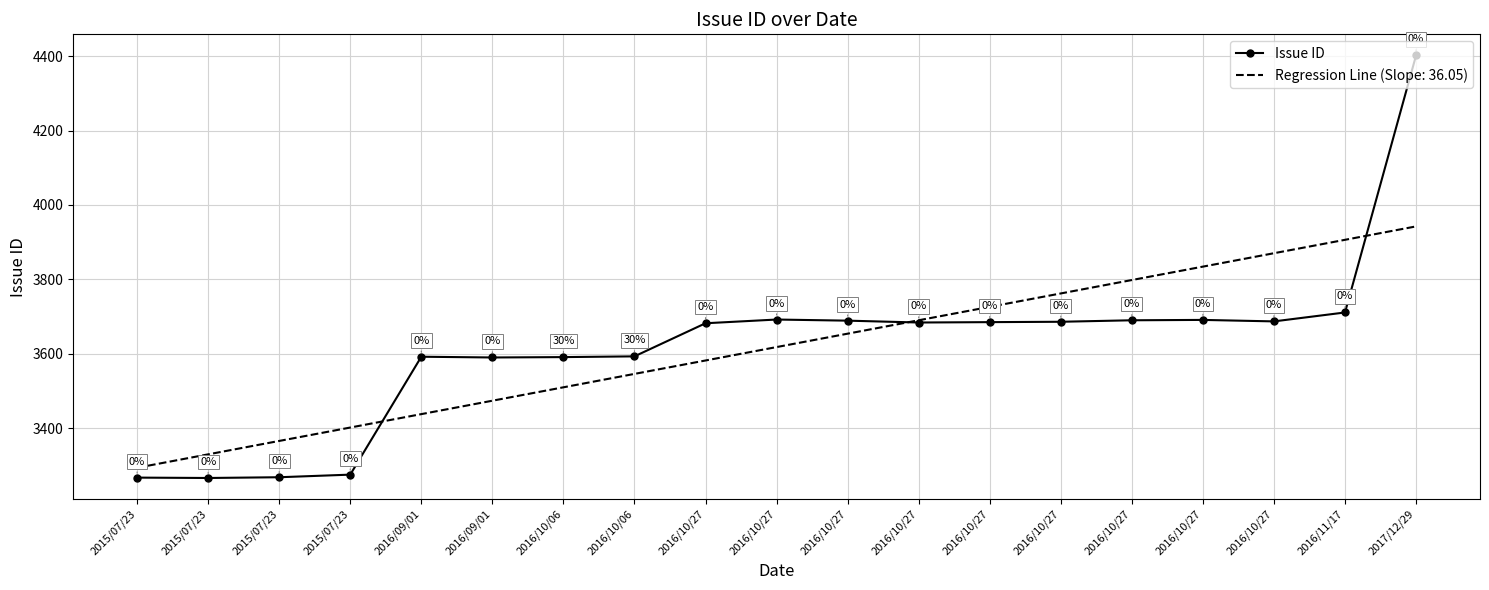

Which label corresponds to the largest value in the chart?

2017/12/29